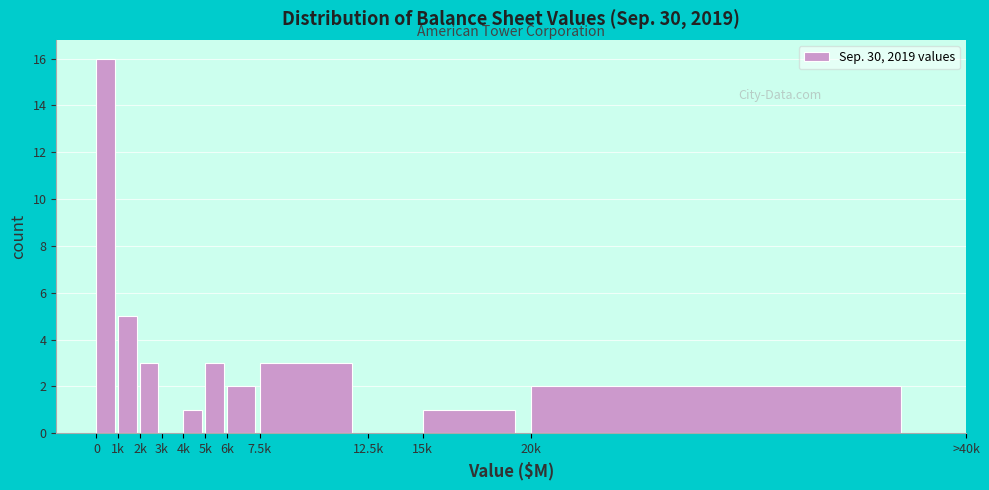

Reading left to right, list all the values displayed in this chart.

0=16	1k=5	2k=3	3k=0	4k=1	5k=3	6k=2	7.5k=3	12.5k=0	15k=1	20k=2